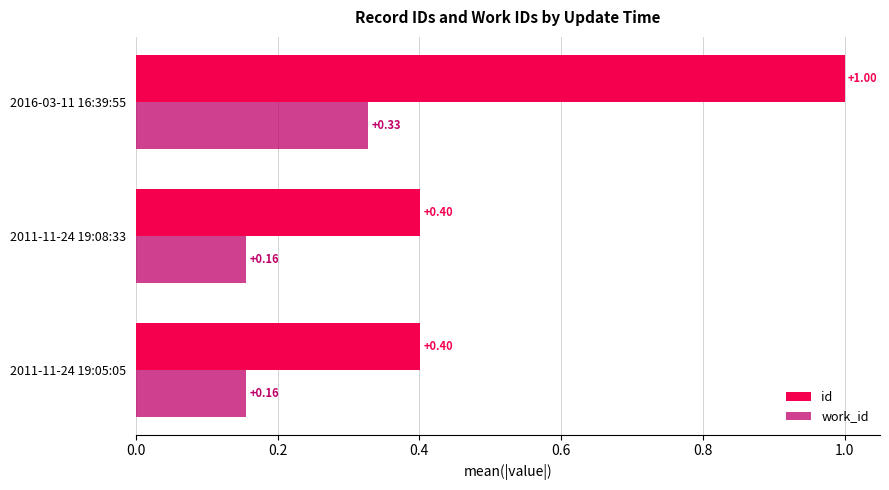

What is the maximum value shown in the chart?

1.0